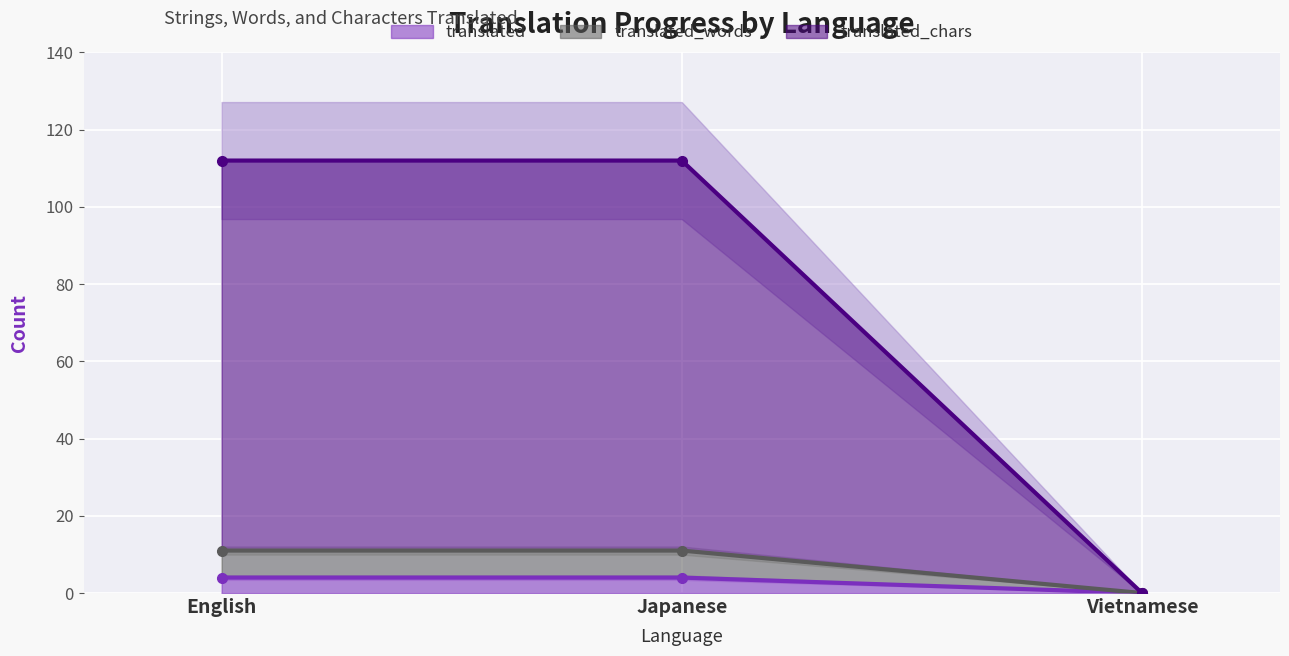

What is the difference between the translated values at English and Vietnamese?

11